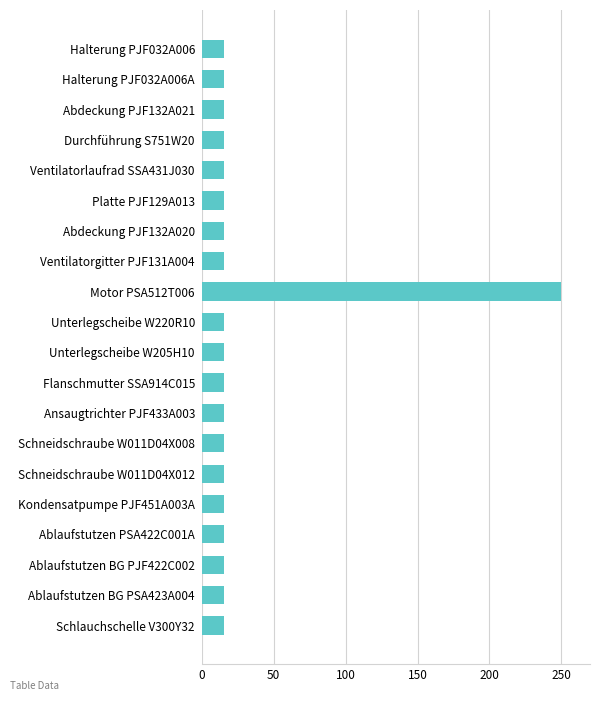

Is it true that the value at Kondensatpumpe PJF451A003A is 15.3?

True